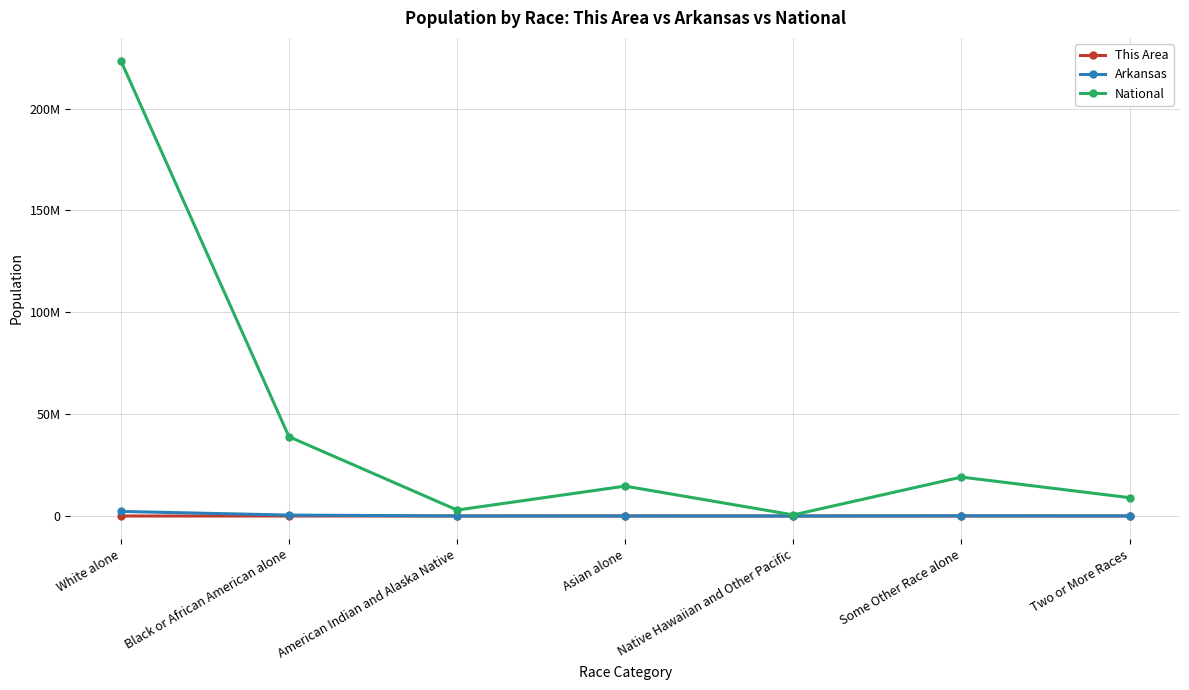

Between Two or More Races and American Indian and Alaska Native, which is larger?

Two or More Races